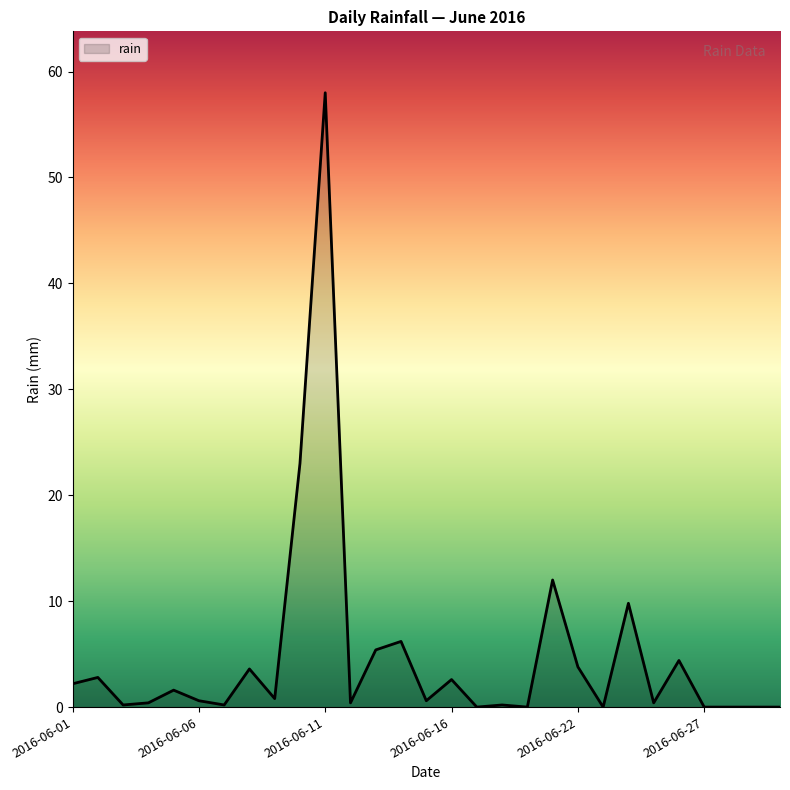

What is the maximum value shown in the chart?

58.0